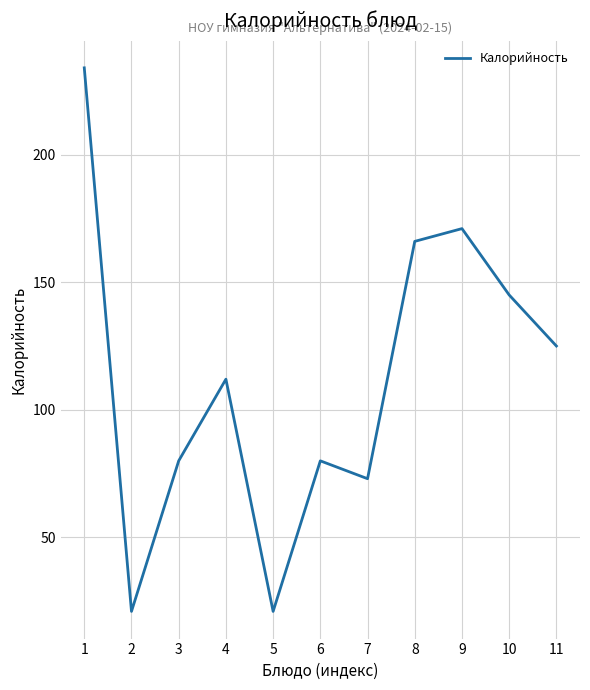

Reading right to left, transcribe all the data shown in this chart.

11=125	10=145	9=171	8=166	7=73	6=80	5=21	4=112	3=80	2=21	1=234